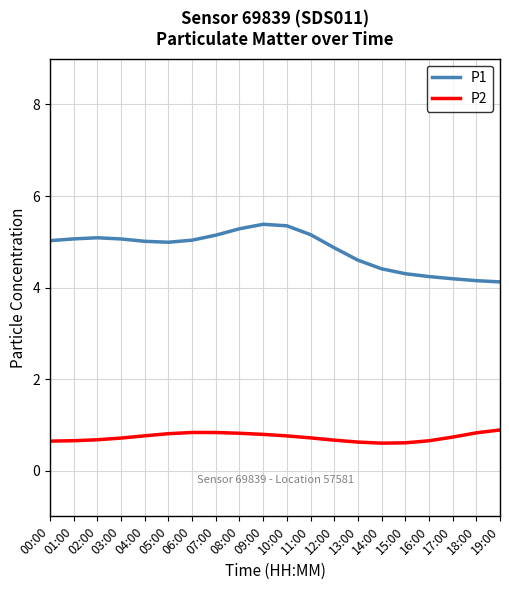

What is the difference between the second highest and minimum values in the P2 series?

0.2